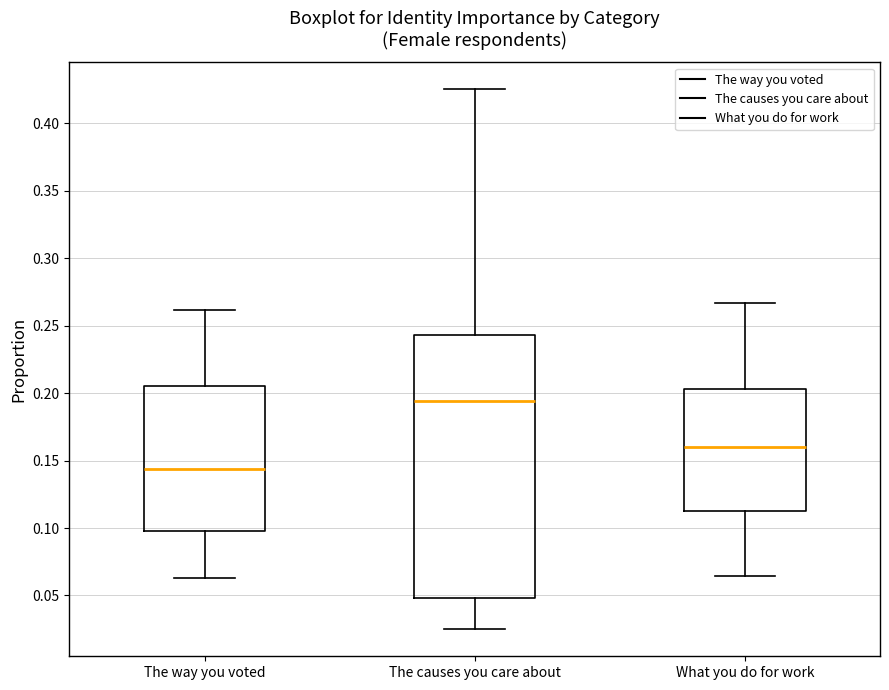

Comparing the boxes themselves (not the whiskers), which one is the tallest?

The causes you care about